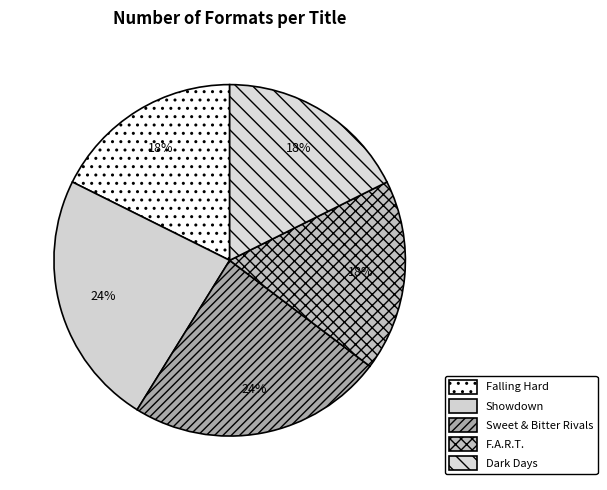

To the nearest percent, what is the average slice percentage?

20%